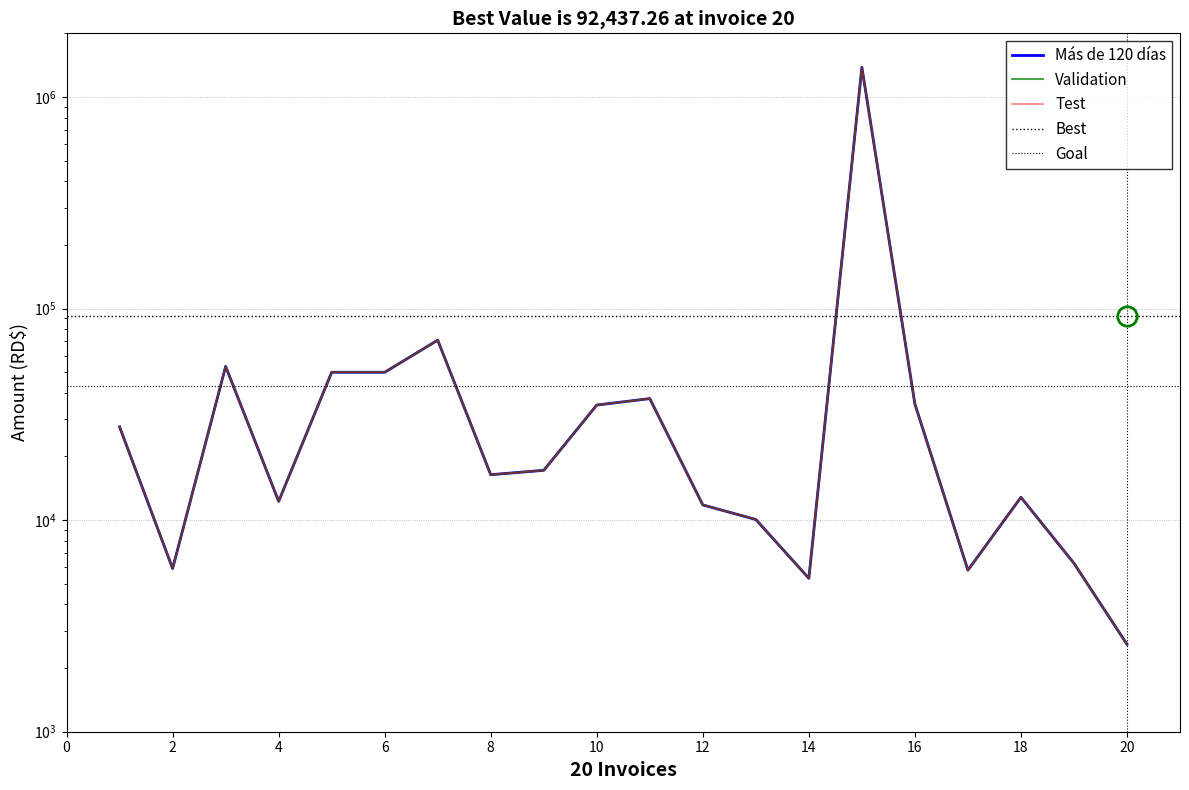

True or false: the data shows 11800.0 at 12.

True